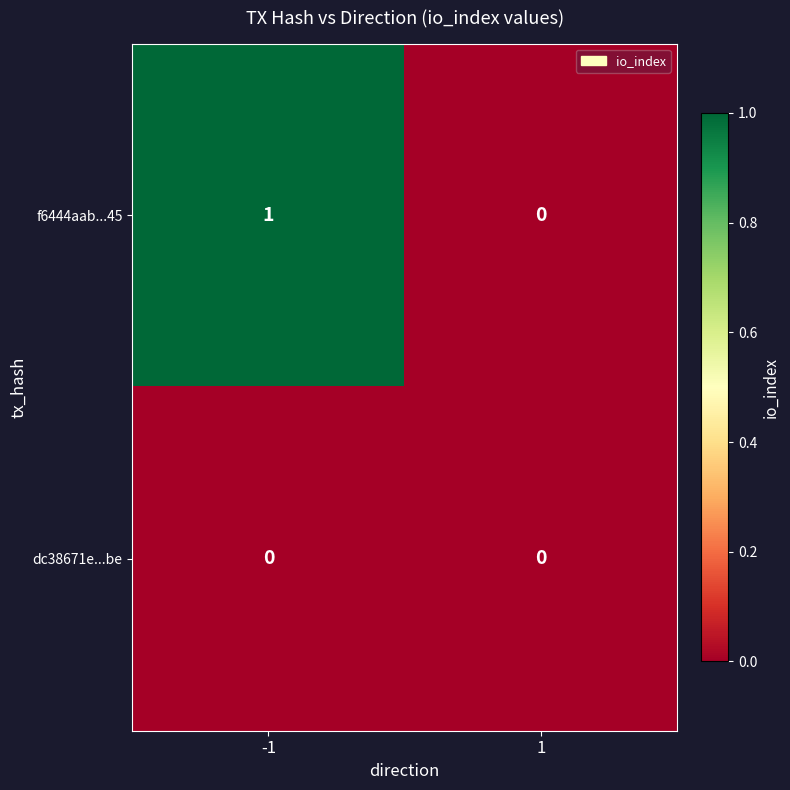

Reading left to right, list all the values displayed in this chart.

f6444aab...45: -1=1	1=0
dc38671e...be: -1=0	1=0